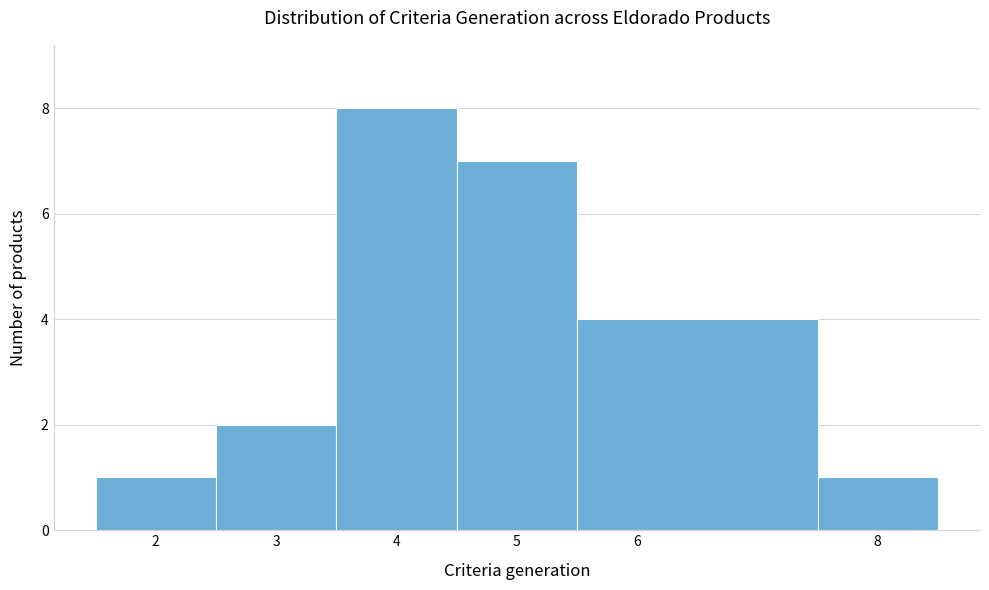

What is the height of the bar covering 2.5 to 3.5 on the x-axis? The values are not printed on the chart, so give them approximately, as read against the axis.

2